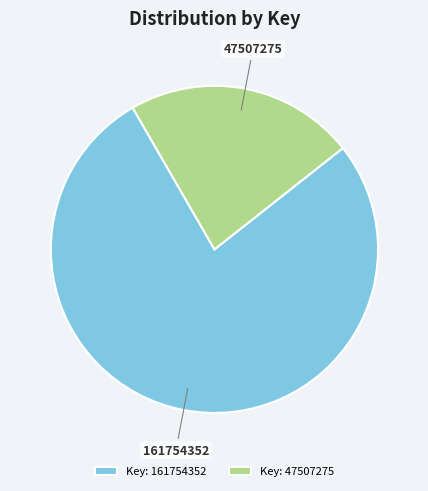

How many segments does this pie chart have?

2